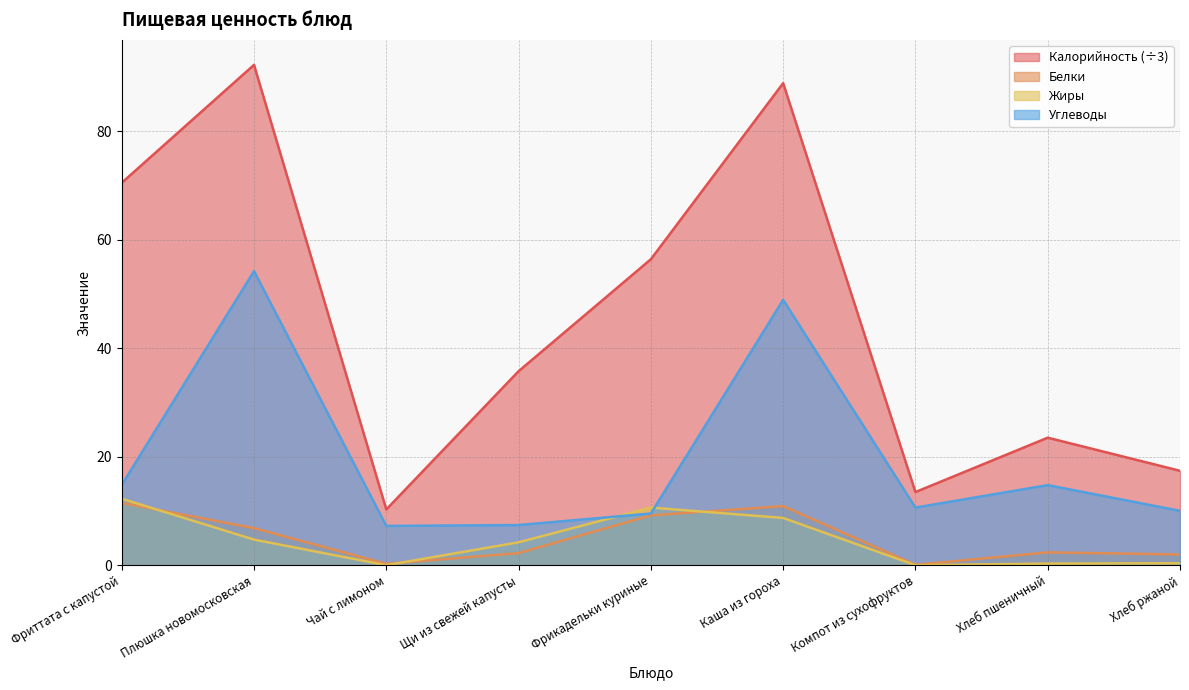

At how many categories does at least one series exceed 64?

3